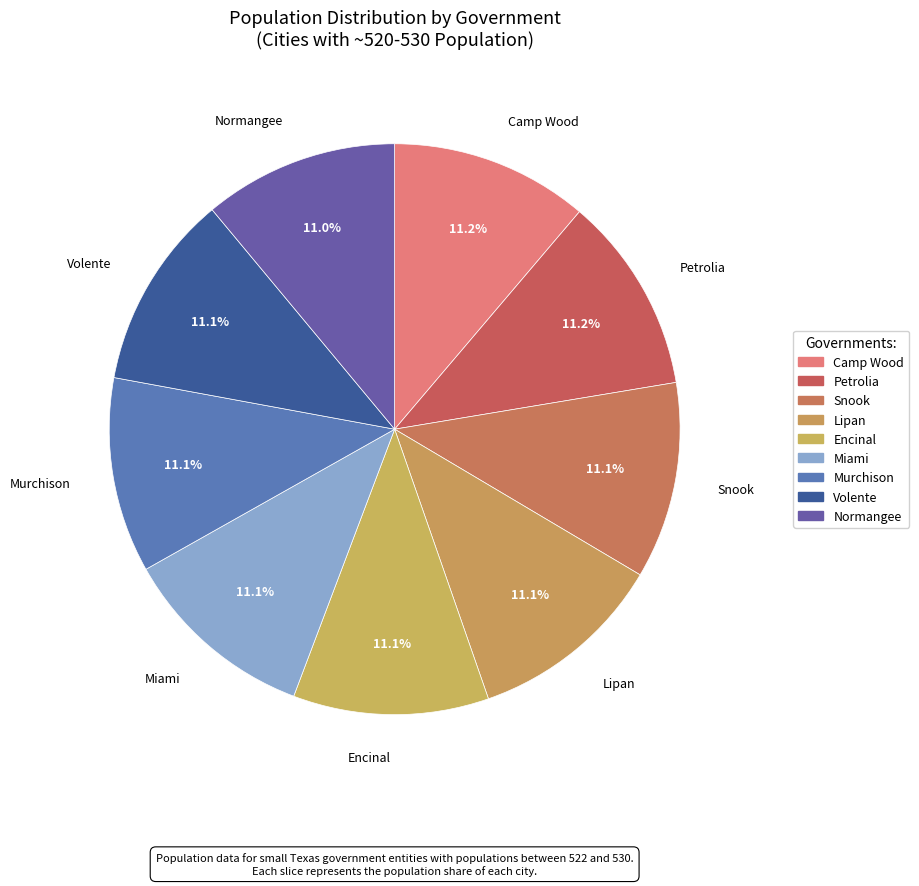

Count the number of slices in the pie.

9